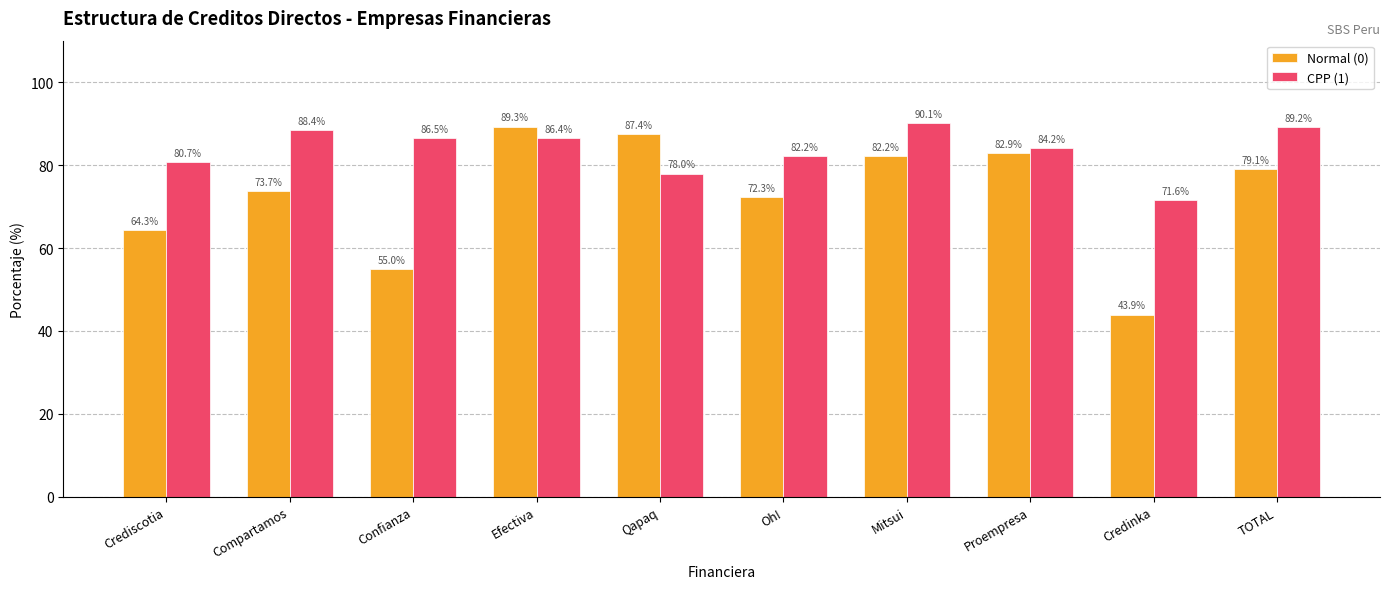

Is it true that CPP (1) equals 137.8 at Efectiva?

False